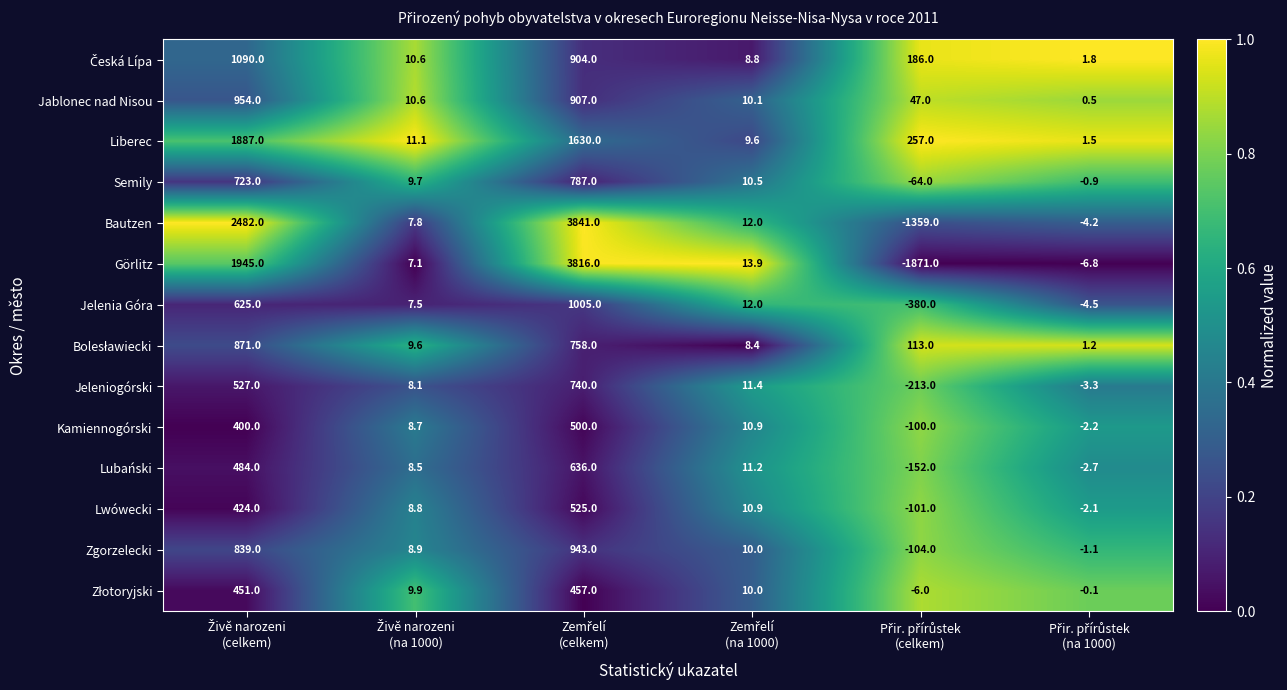

What is the maximum value shown in the chart?

3841.0